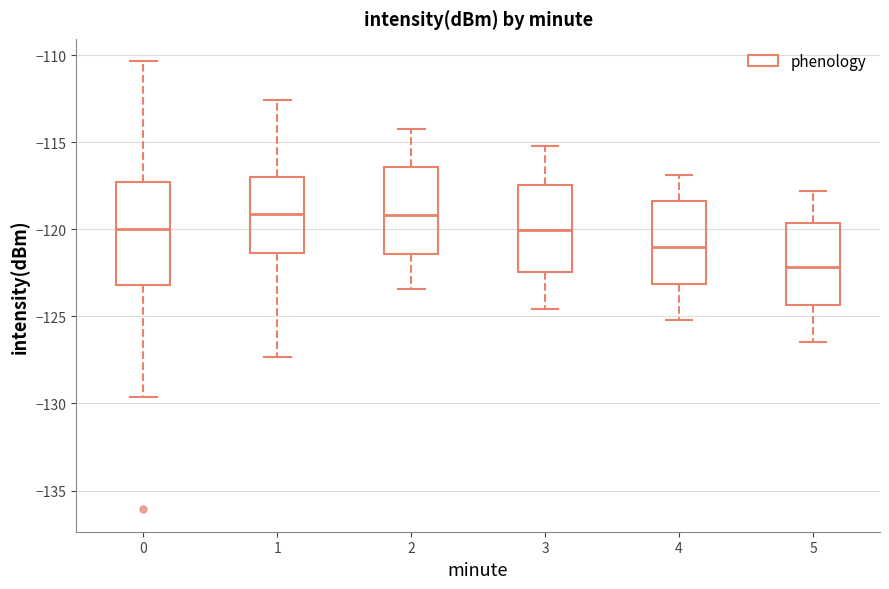

Reading left to right, transcribe this box plot: for each box, give where its median line is, the range the box spans, and where its two whiskers end, as read against the y-axis. The values are not printed on the chart, so give them approximately, as read against the axis.

0: median -120.0, box -123.0 to -117.5, whiskers -129.5 to -110.5
1: median -119.0, box -121.5 to -117.0, whiskers -127.5 to -112.5
2: median -119.0, box -121.5 to -116.5, whiskers -123.5 to -114.0
3: median -120.0, box -122.5 to -117.5, whiskers -124.5 to -115.0
4: median -121.0, box -123.0 to -118.5, whiskers -125.0 to -117.0
5: median -122.0, box -124.5 to -119.5, whiskers -126.5 to -118.0